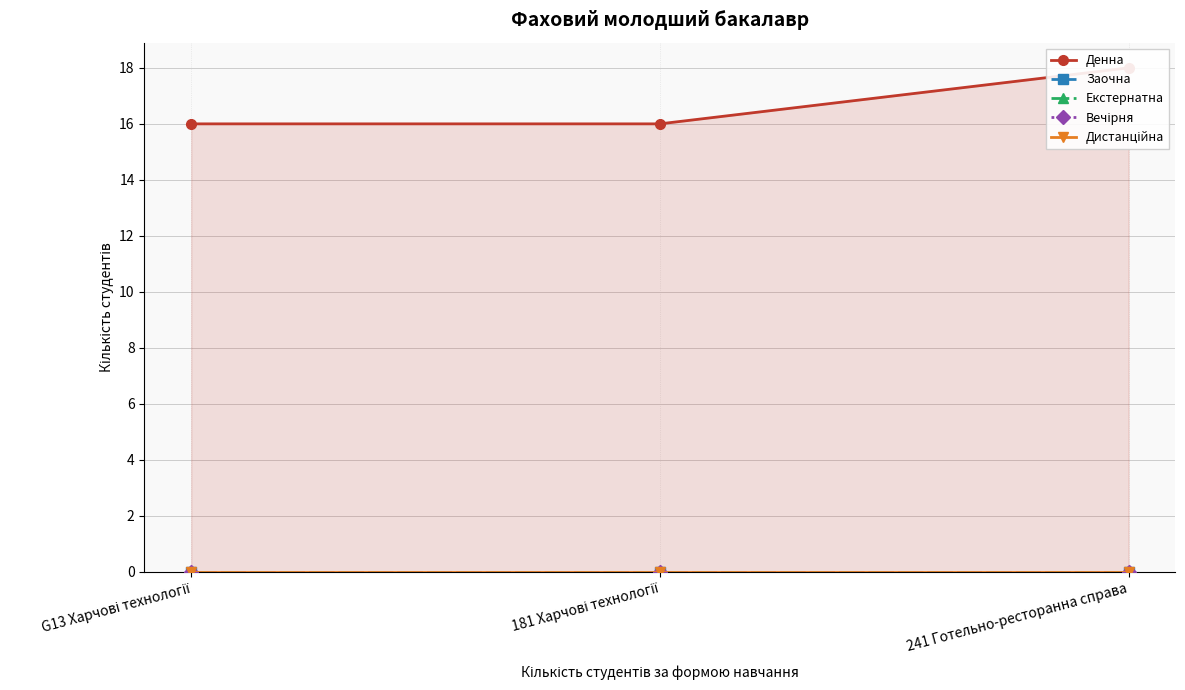

At which category does the chart reach its peak across all series?

241 Готельно-ресторанна справа